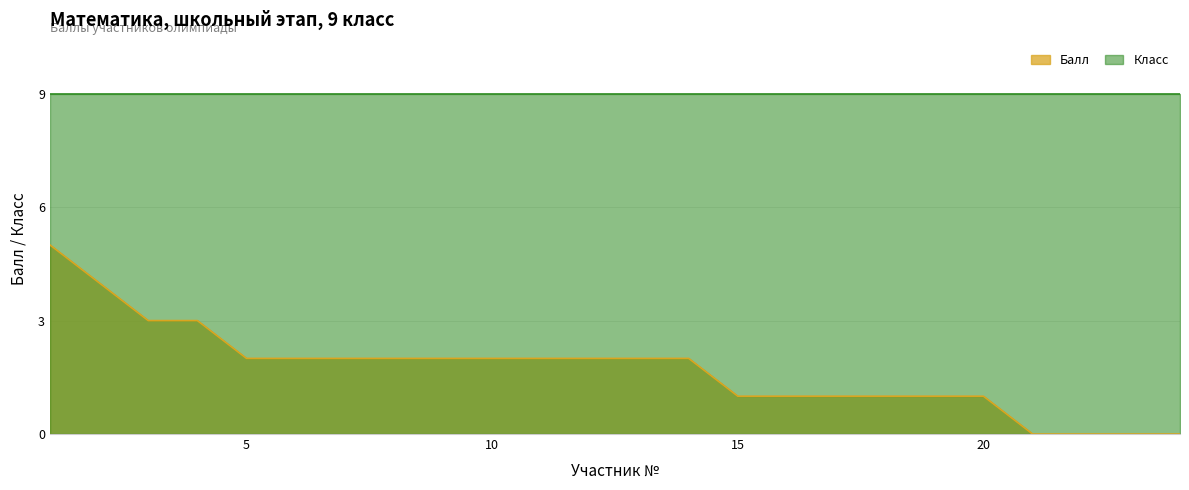

List the labels in order of value, smallest first.

21, 22, 23, 24, 15, 16, 17, 18, 19, 20, 5, 6, 7, 8, 9, 10, 11, 12, 13, 14, 3, 4, 2, 1